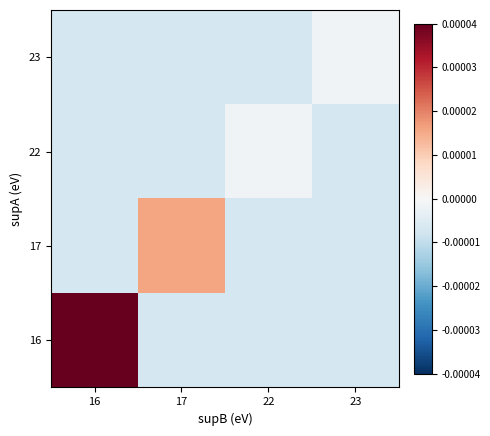

Reading left to right, what are all the values shown in this chart?

16: 16=0.0	17=-0.0	22=-0.0	23=-0.0
17: 16=-0.0	17=0.0	22=-0.0	23=-0.0
22: 16=-0.0	17=-0.0	22=-0.0	23=-0.0
23: 16=-0.0	17=-0.0	22=-0.0	23=-0.0